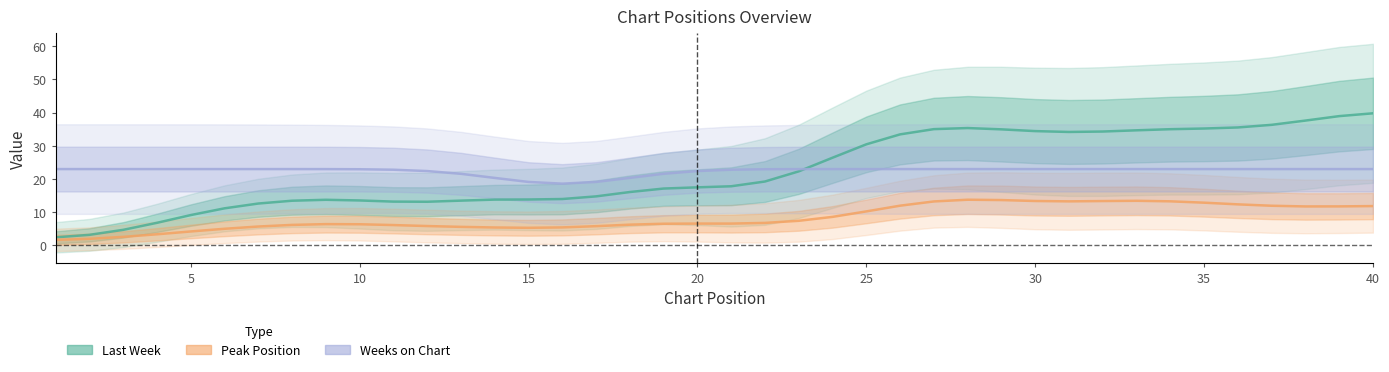

True or false: Peak Position and Weeks on Chart intersect in this chart.

False